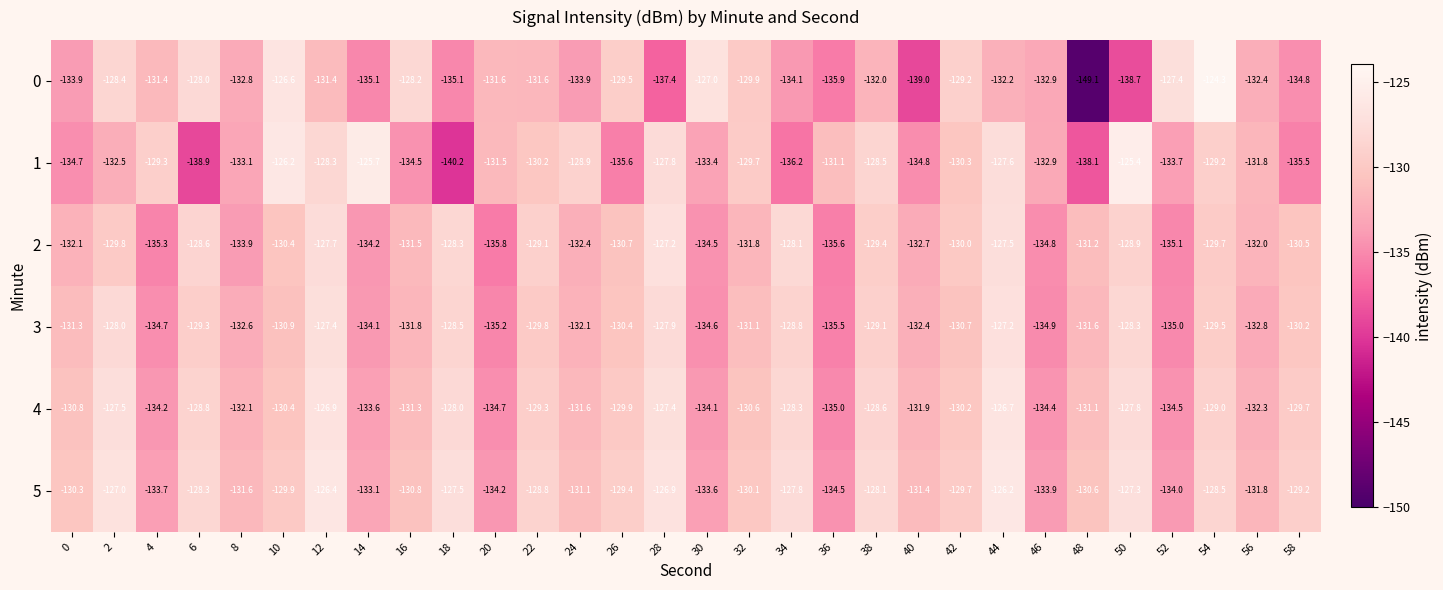

At 2, list the series in order from smallest to largest.

1, 2, 0, 3, 4, 5